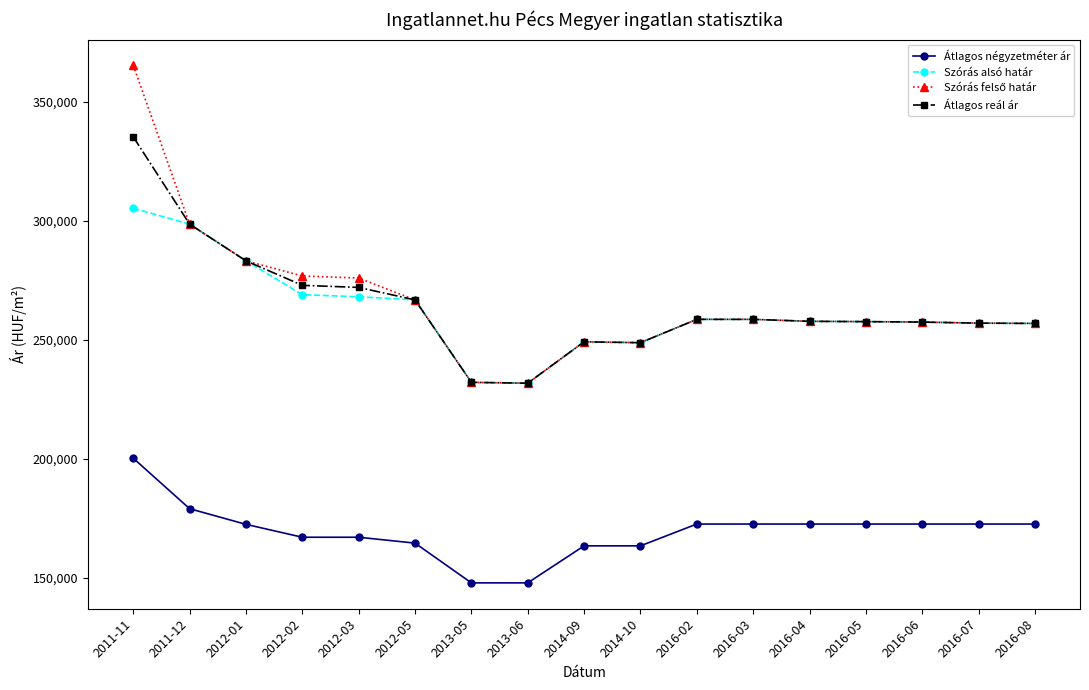

True or false: Szórás alsó határ and Átlagos négyzetméter ár intersect in this chart.

False